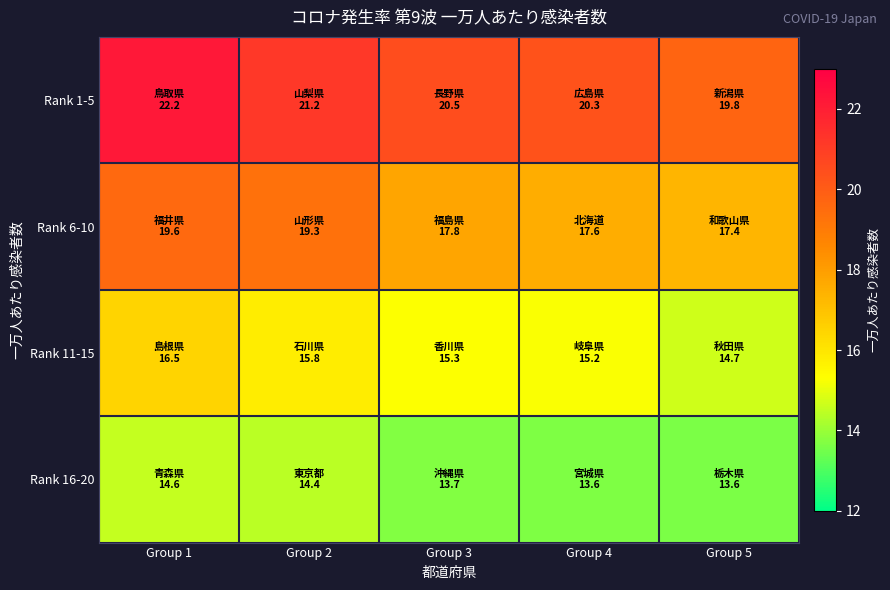

Reading right to left, list all the values displayed in this chart.

Rank 1-5: Group 5=19.8	Group 4=20.3	Group 3=20.5	Group 2=21.2	Group 1=22.2
Rank 6-10: Group 5=17.4	Group 4=17.6	Group 3=17.8	Group 2=19.3	Group 1=19.6
Rank 11-15: Group 5=14.7	Group 4=15.2	Group 3=15.3	Group 2=15.8	Group 1=16.5
Rank 16-20: Group 5=13.6	Group 4=13.6	Group 3=13.7	Group 2=14.4	Group 1=14.6